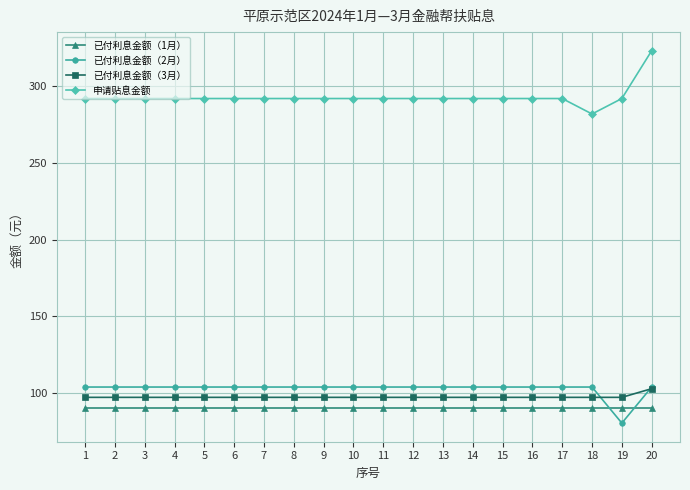

What are all the series names shown in the legend?

已付利息金额（1月）, 已付利息金额（2月）, 已付利息金额（3月）, 申请贴息金额